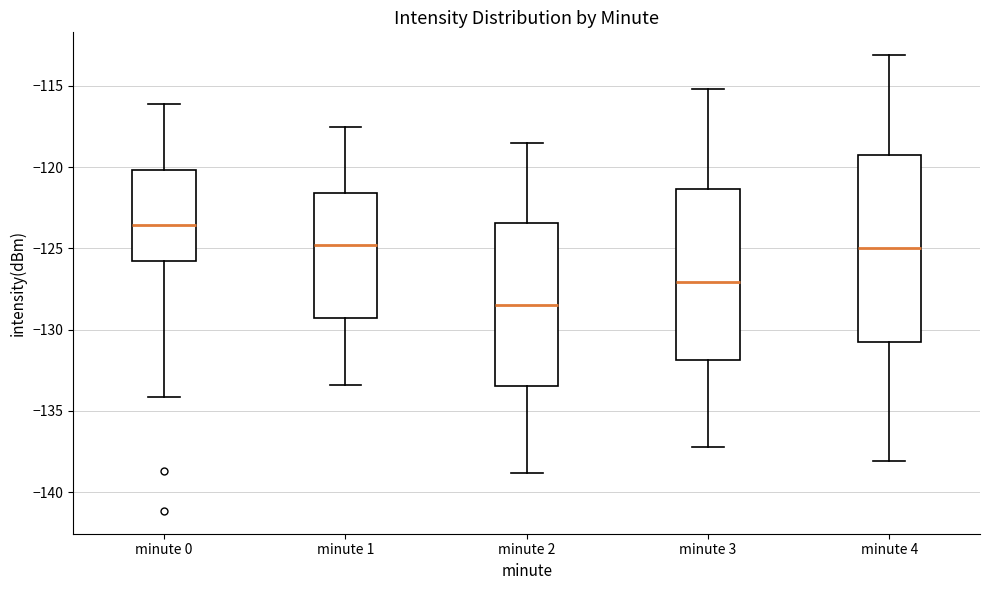

Reading left to right, read every box against the y-axis: the position of its median line, the range the box covers, and the ends of its whiskers. The values are not printed on the chart, so give them approximately, as read against the axis.

minute 0: median -123.5, box -126.0 to -120.0, whiskers -134.0 to -116.0
minute 1: median -125.0, box -129.5 to -121.5, whiskers -133.5 to -117.5
minute 2: median -128.5, box -133.5 to -123.5, whiskers -139.0 to -118.5
minute 3: median -127.0, box -132.0 to -121.5, whiskers -137.0 to -115.0
minute 4: median -125.0, box -130.5 to -119.0, whiskers -138.0 to -113.0